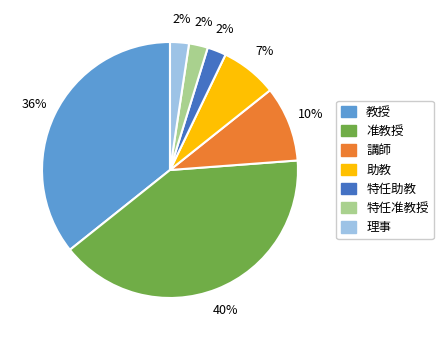

Which slice is the largest?

准教授